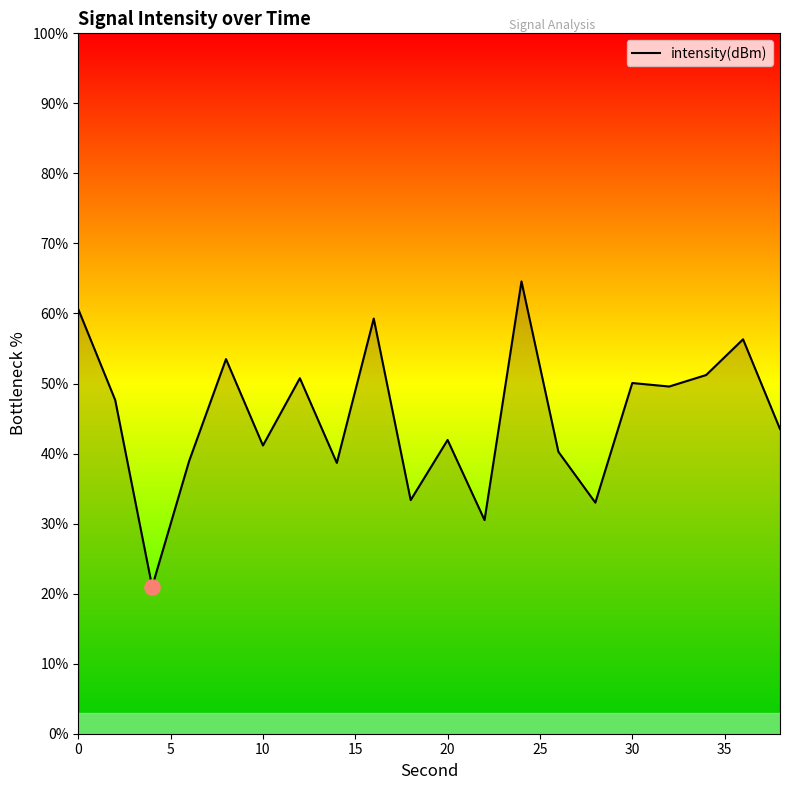

What is the ratio of the value at 20 to the value at 5?

1.1